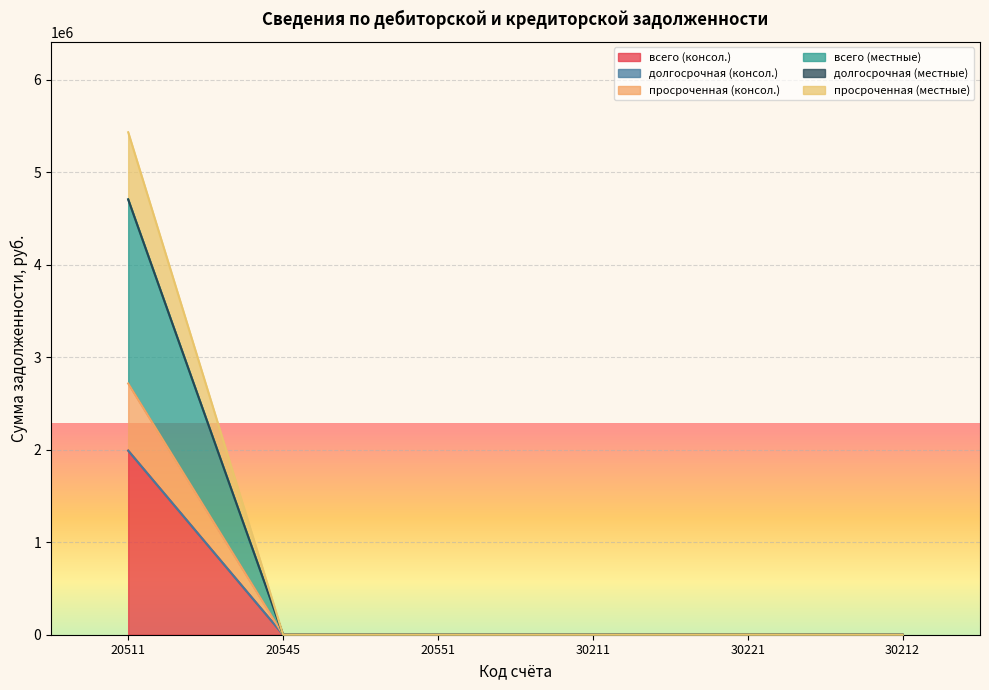

What is the label of the 3rd point from the left?

20551